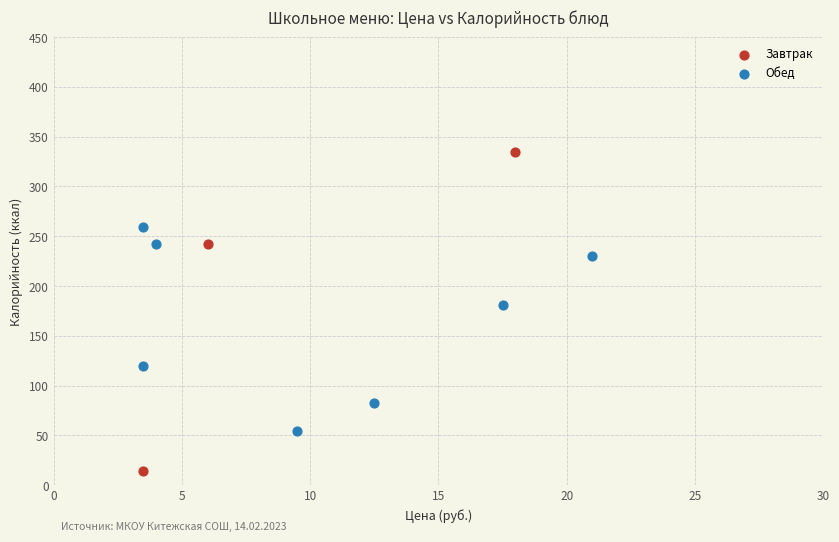

Which series contains the highest Y value?

Завтрак